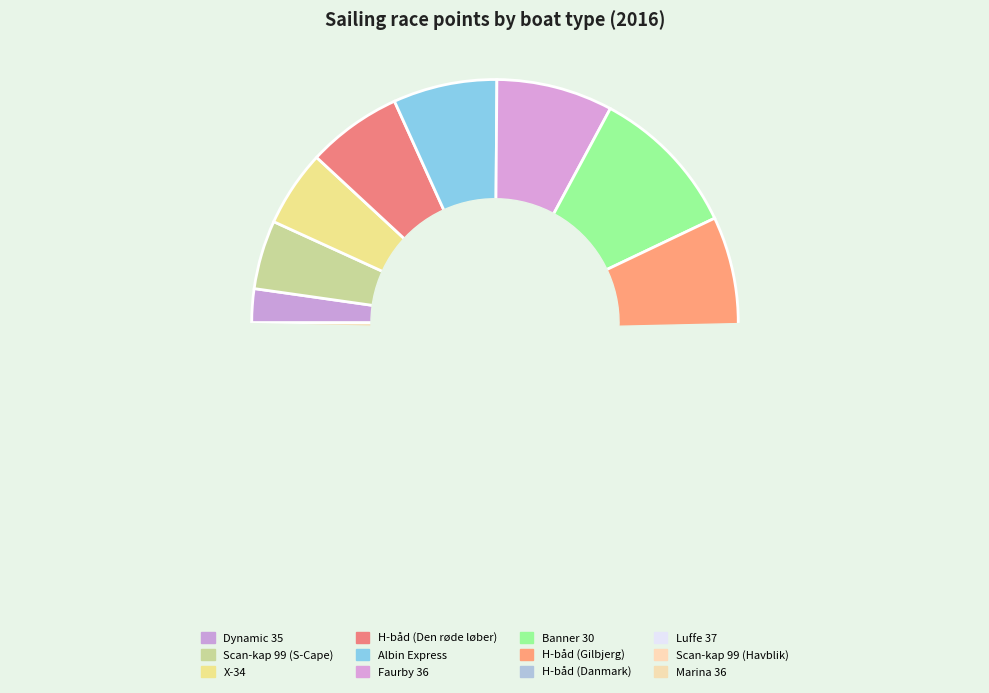

Combined, do Marina 36 and Scan-kap 99 (S-Cape) account for over 50%?

No